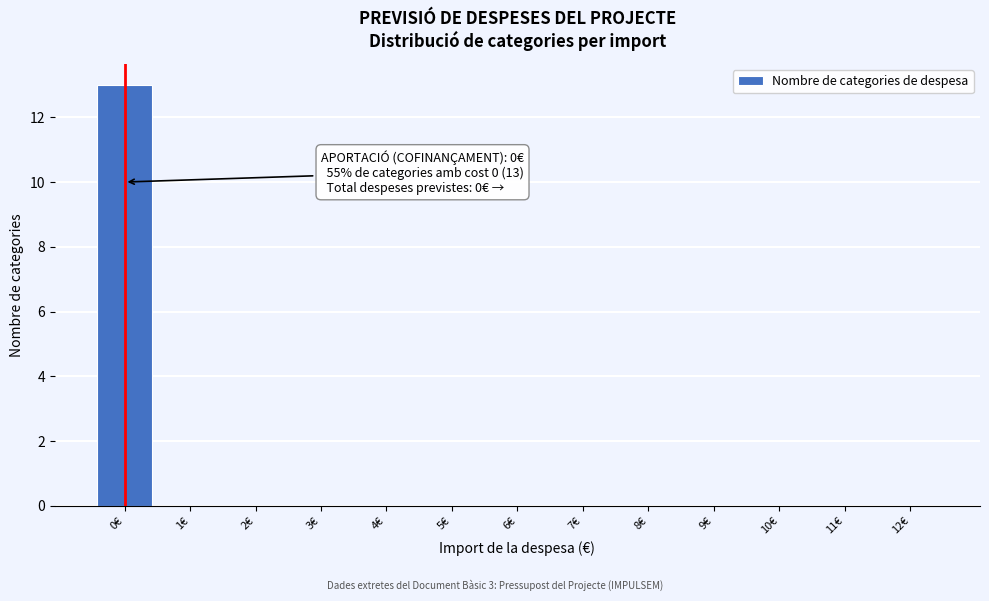

Reading right to left, list all the values displayed in this chart.

12€=0	11€=0	10€=0	9€=0	8€=0	7€=0	6€=0	5€=0	4€=0	3€=0	2€=0	1€=0	0€=13